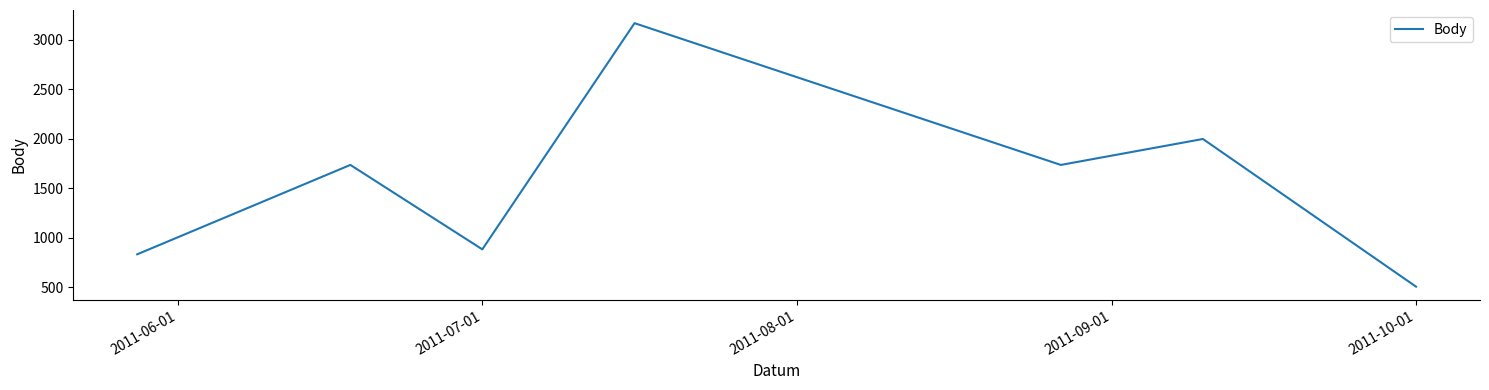

What is the difference between the second highest and second lowest values?

1165